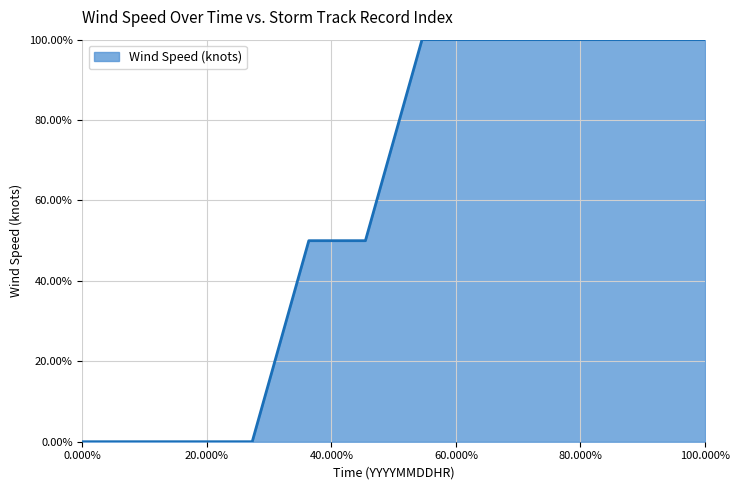

What is the sum of all values?

7.0